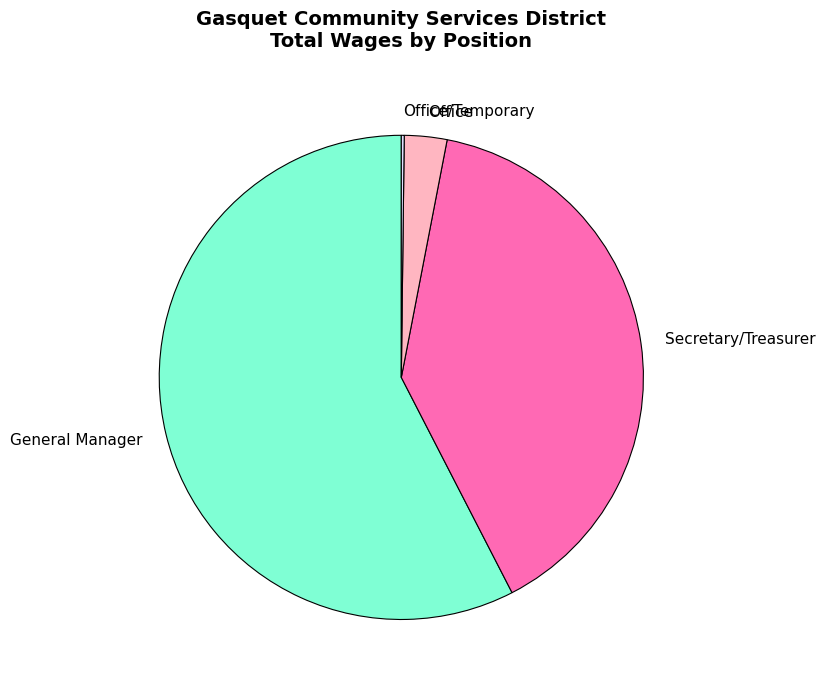

Does any single category account for the majority?

Yes